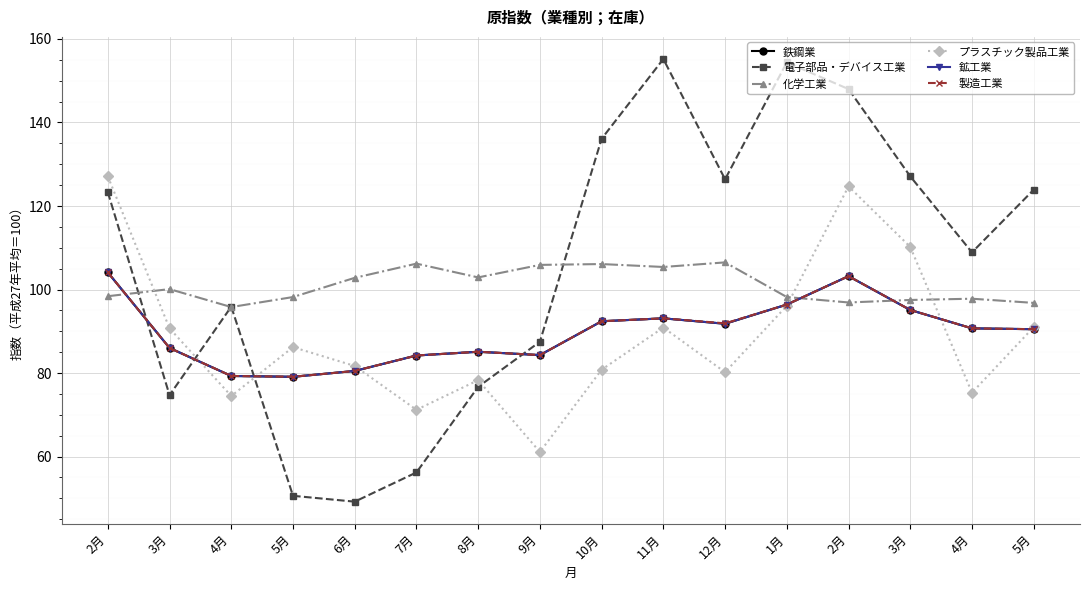

Reading left to right, what are all the values shown in this chart?

鉄鋼業: 2月=104.1	3月=86.0	4月=79.3	5月=79.1	6月=80.5	7月=84.2	8月=85.1	9月=84.3	10月=92.4	11月=93.1	12月=91.8	1月=96.4	2月=103.2	3月=95.1	4月=90.7	5月=90.5
電子部品・デバイス工業: 2月=123.3	3月=74.7	4月=95.9	5月=50.6	6月=49.2	7月=56.2	8月=76.7	9月=87.5	10月=136.1	11月=155.2	12月=126.4	1月=154.4	2月=148.0	3月=127.1	4月=108.9	5月=123.9
化学工業: 2月=98.4	3月=100.1	4月=95.8	5月=98.2	6月=102.8	7月=106.2	8月=102.9	9月=105.9	10月=106.1	11月=105.4	12月=106.5	1月=98.2	2月=96.9	3月=97.5	4月=97.8	5月=96.8
プラスチック製品工業: 2月=127.1	3月=90.7	4月=74.5	5月=86.2	6月=81.7	7月=71.2	8月=78.3	9月=61.1	10月=80.8	11月=90.9	12月=80.2	1月=96.1	2月=124.7	3月=110.2	4月=75.3	5月=91.0
鉱工業: 2月=104.1	3月=86.0	4月=79.3	5月=79.1	6月=80.5	7月=84.2	8月=85.1	9月=84.3	10月=92.4	11月=93.1	12月=91.8	1月=96.4	2月=103.2	3月=95.1	4月=90.7	5月=90.5
製造工業: 2月=104.1	3月=86.0	4月=79.3	5月=79.1	6月=80.5	7月=84.2	8月=85.1	9月=84.3	10月=92.4	11月=93.1	12月=91.9	1月=96.4	2月=103.2	3月=95.1	4月=90.7	5月=90.5